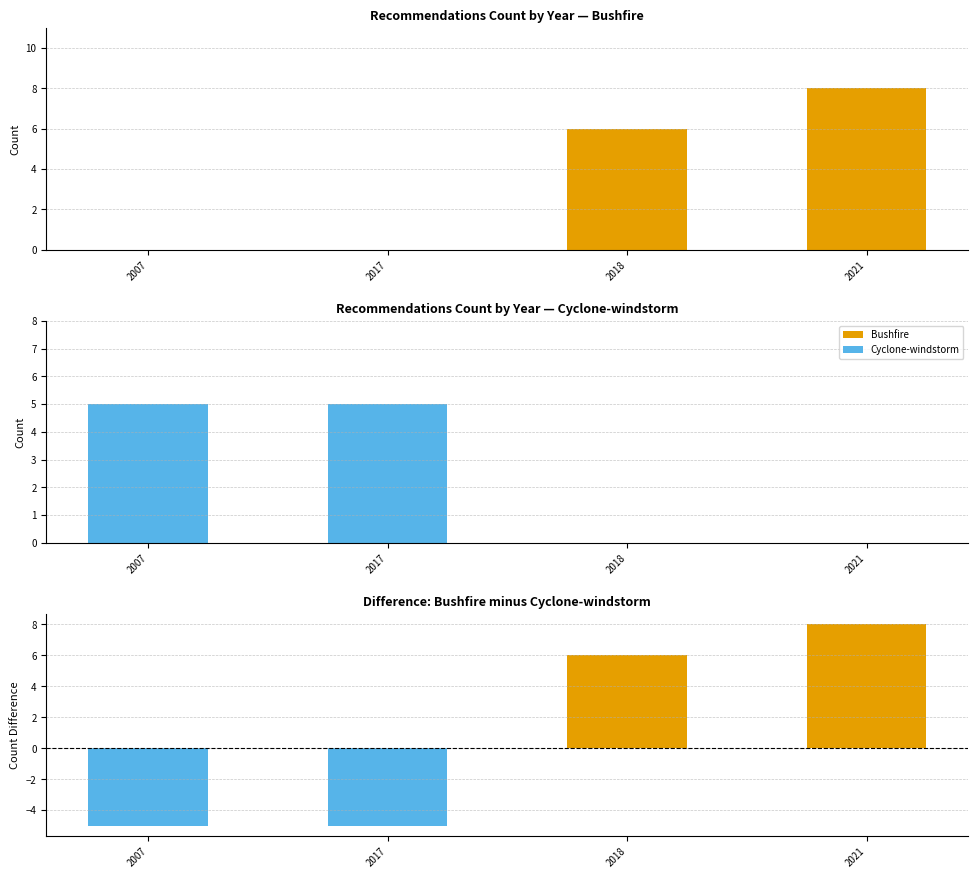

What is the value of the Bushfire minus Cyclone-windstorm bar at the 2nd from the left?

-5